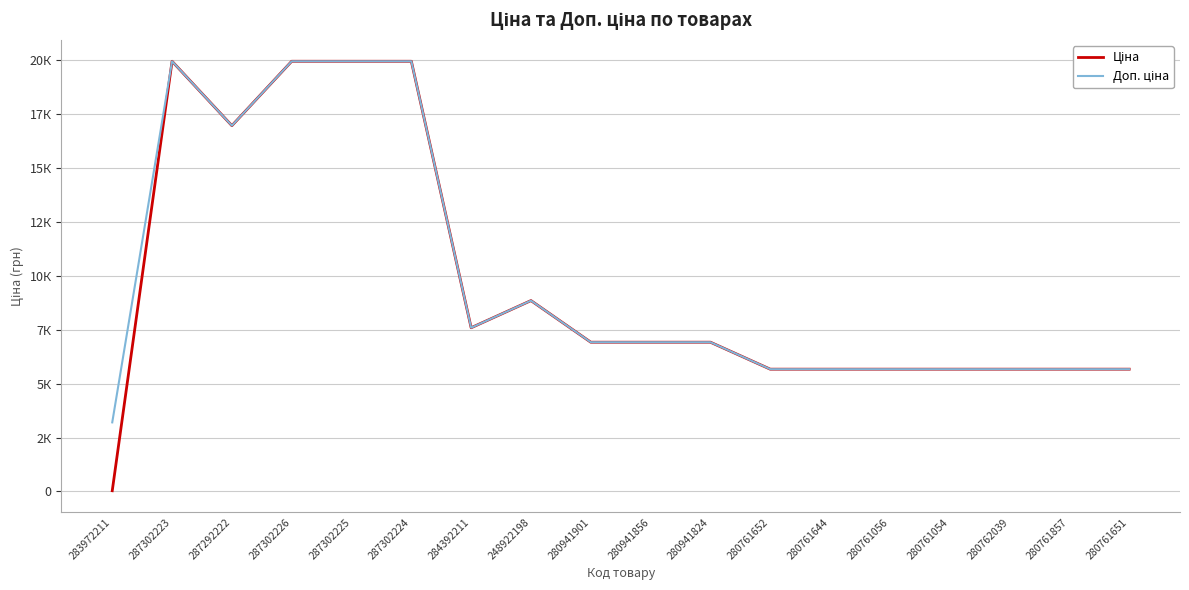

At 284392211, list the series in order from smallest to largest.

Ціна, Доп. ціна